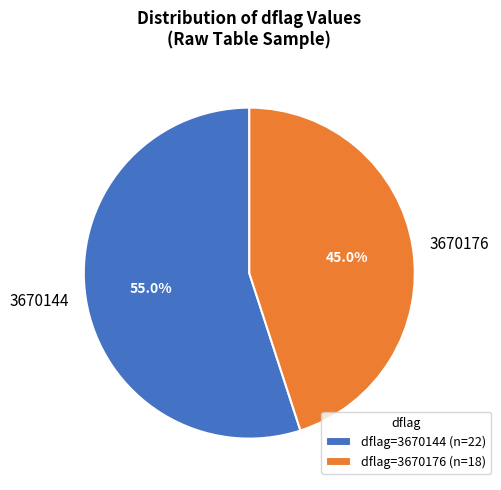

Is there a majority slice in this chart?

Yes